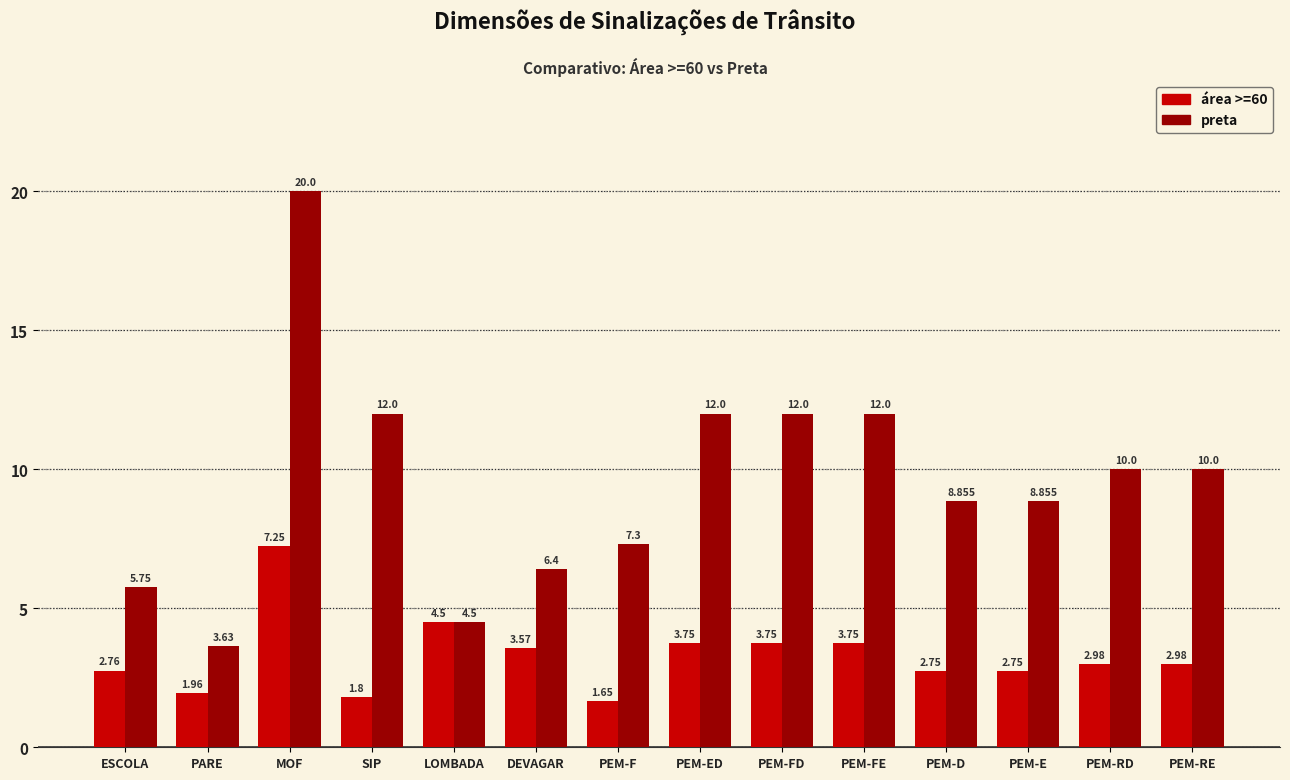

Between PARE and PEM-E, which series saw the biggest shift?

preta